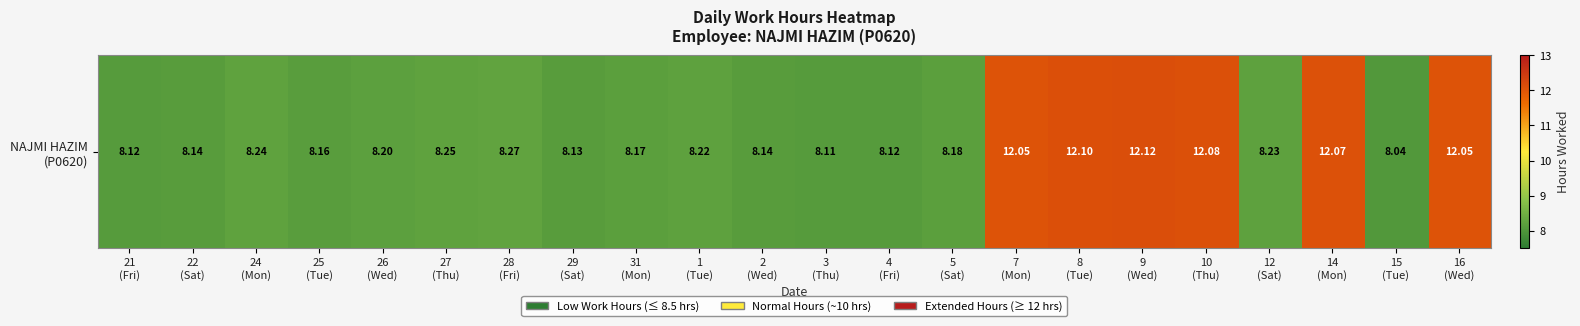

Which category has the lowest value across all series?

15
(Tue)